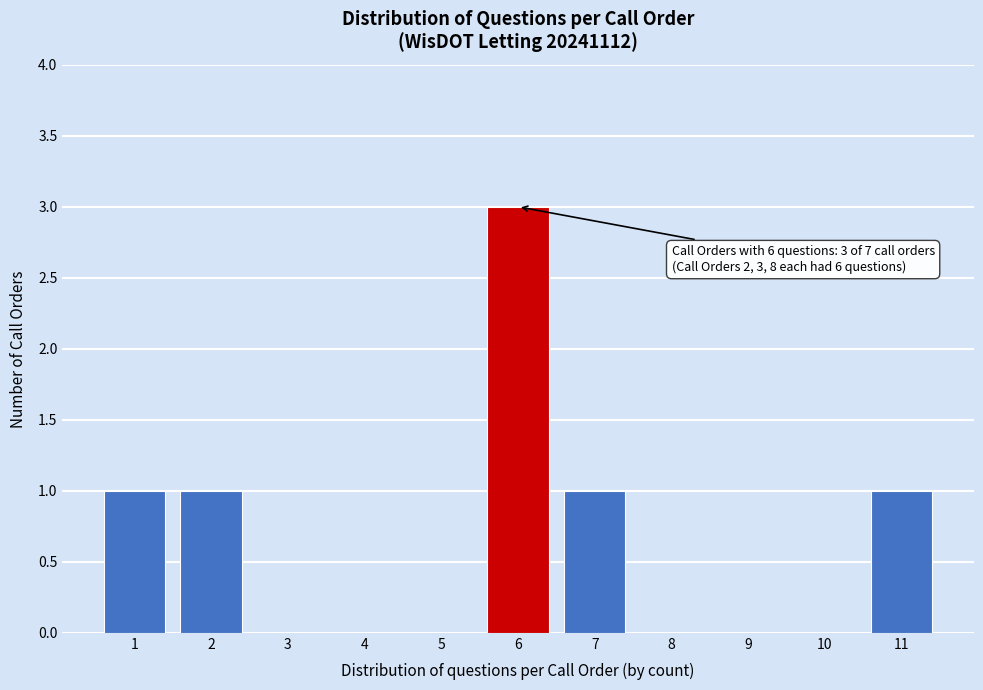

Which range on the x-axis has the tallest bar?

5.5 to 6.5